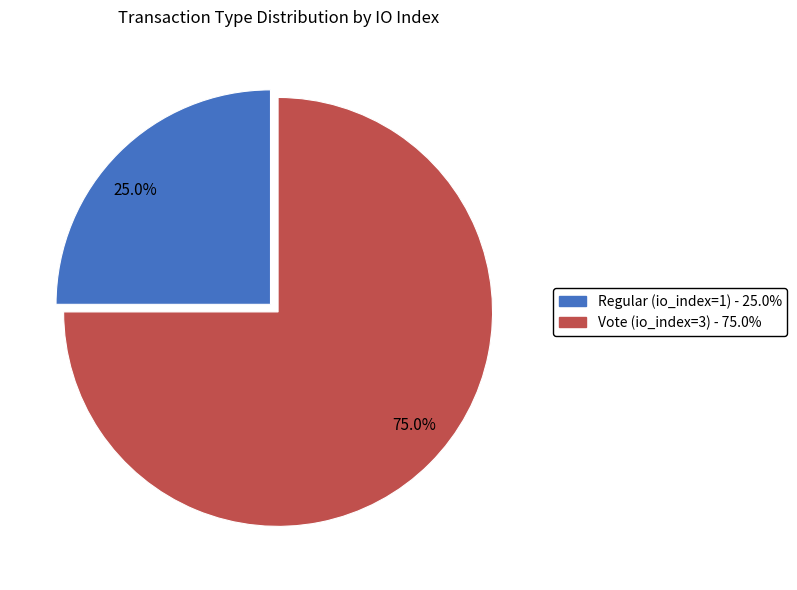

How many slices are in this pie chart?

2